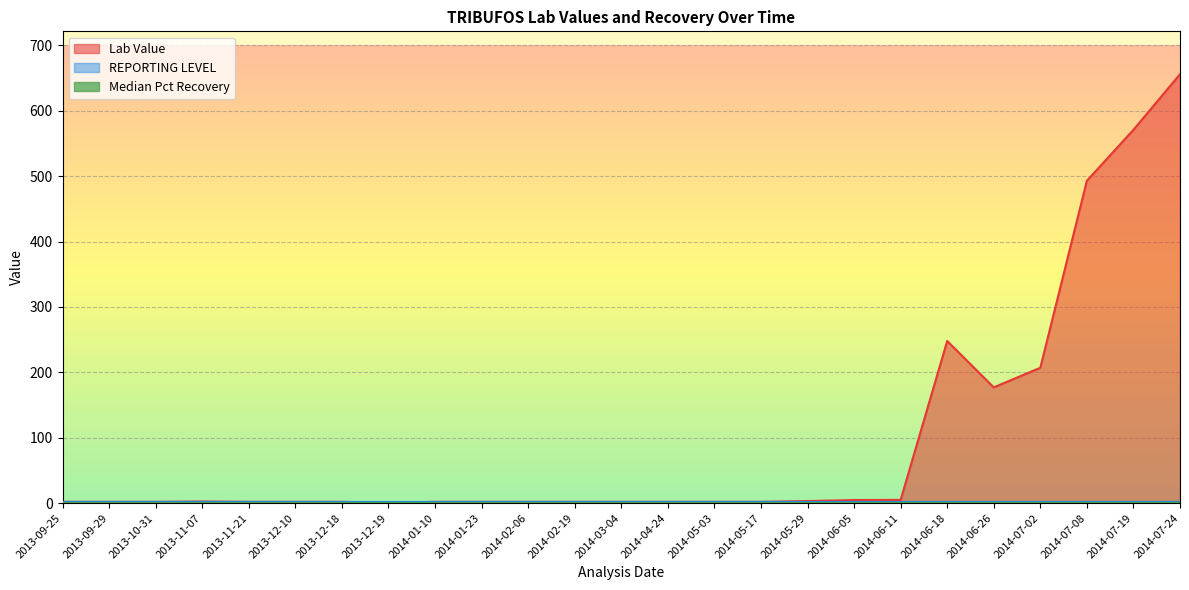

At which label does Lab Value reach its minimum?

2013-12-19